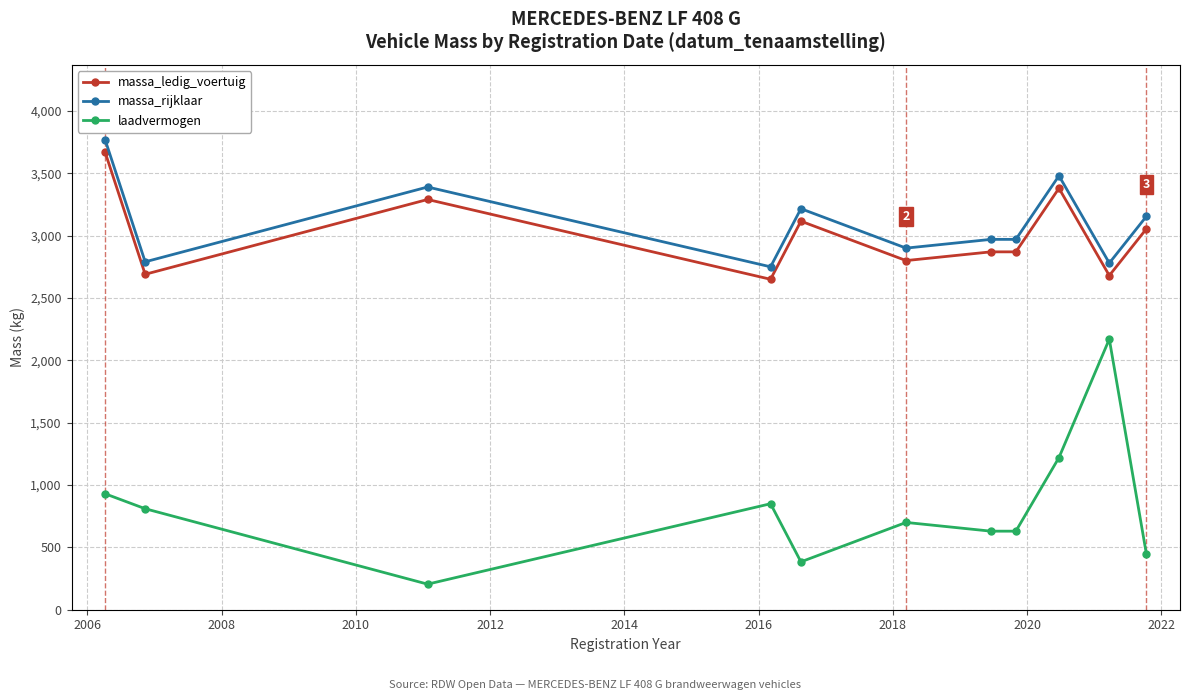

At how many categories does at least one series exceed 1524?

11